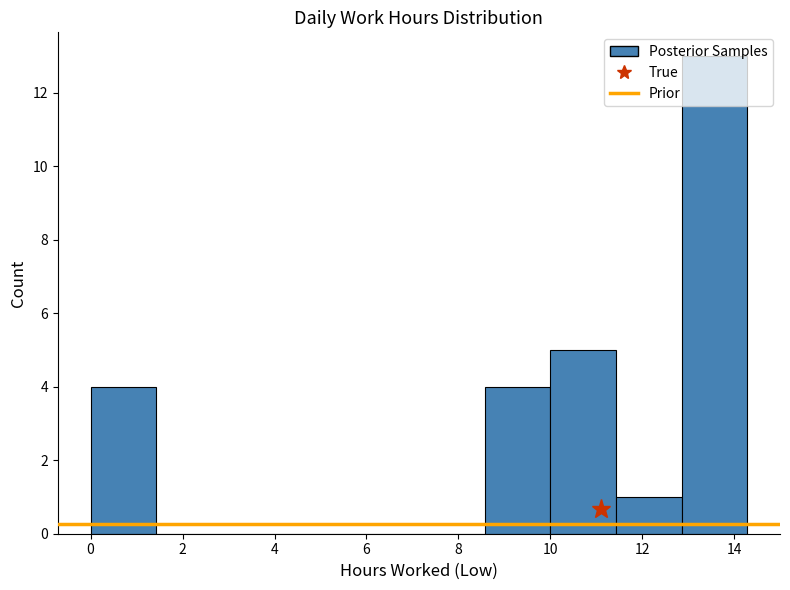

Over which range of the x-axis is the bar tallest?

12.8 to 14.2